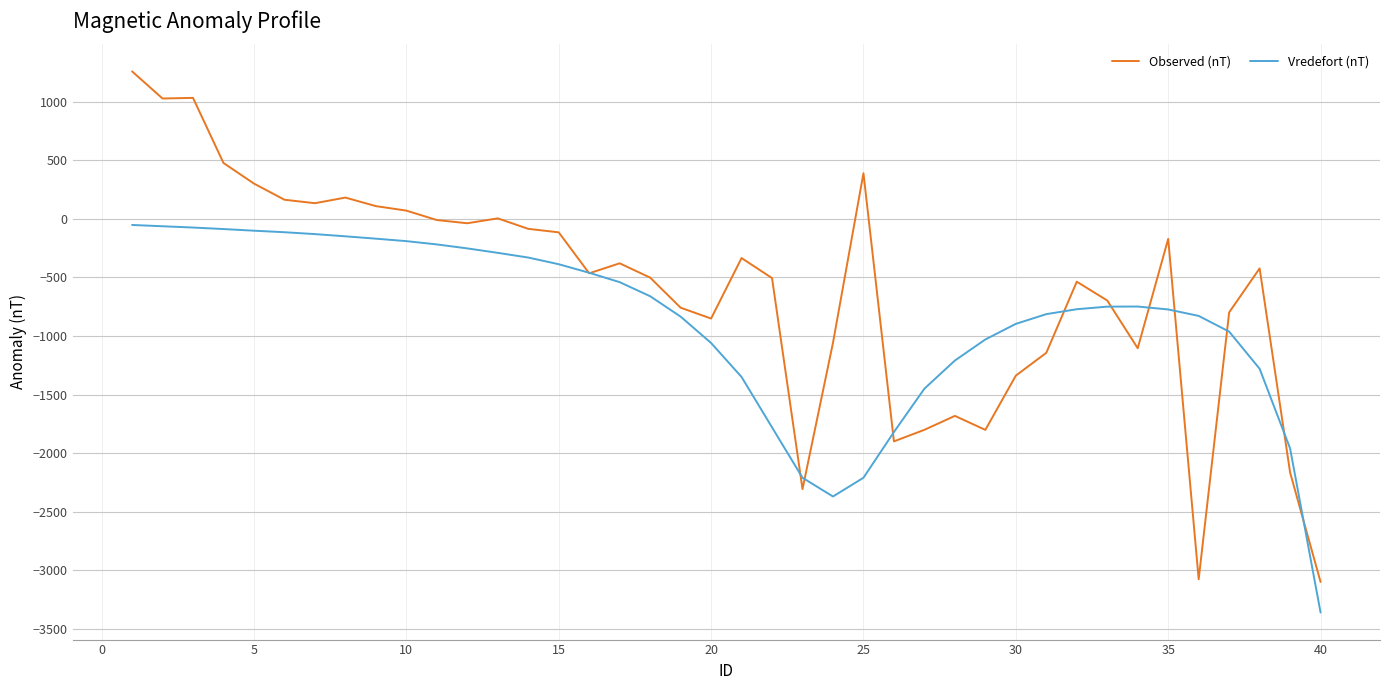

What are all the series names shown in the legend?

Observed (nT), Vredefort (nT)